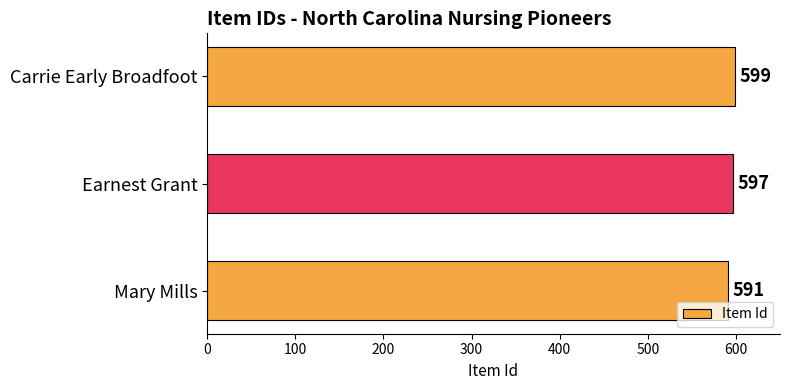

Rank the categories by value from lowest to highest.

Mary Mills, Earnest Grant, Carrie Early Broadfoot